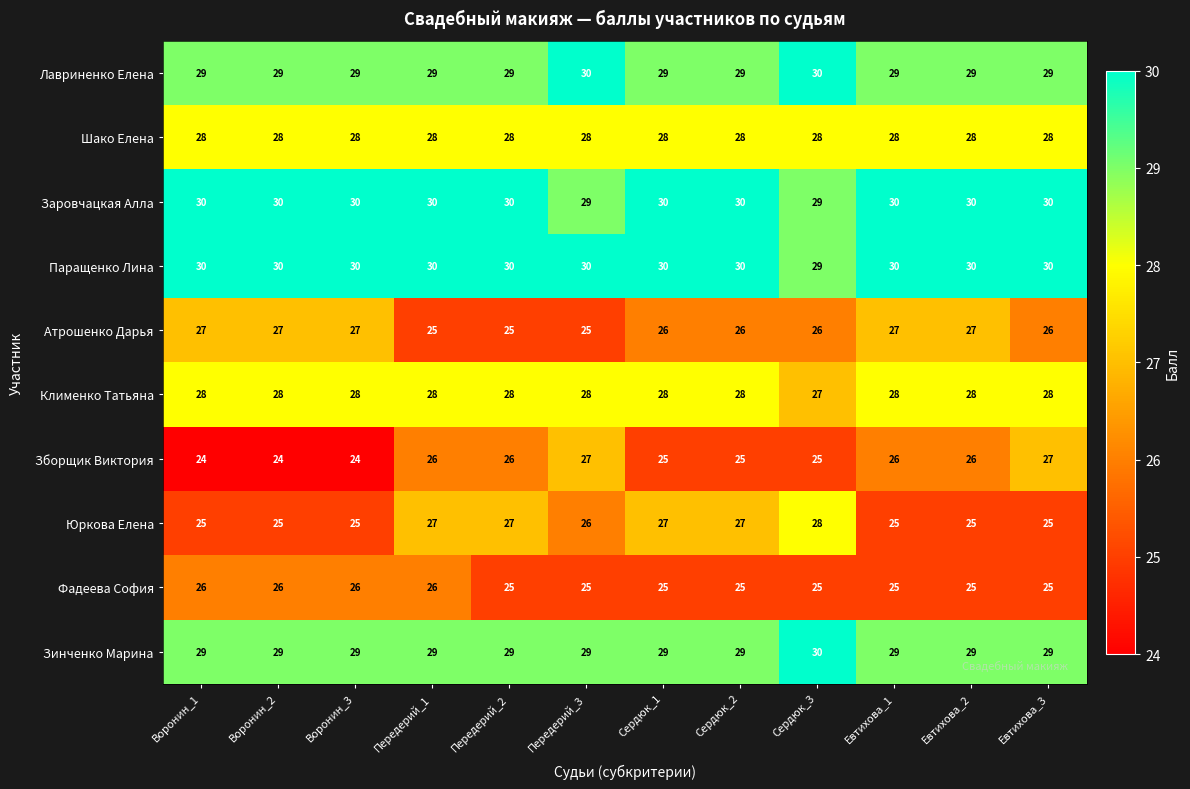

The Атрошенко Дарья series shows 35 at Евтихова_1. True or false?

False